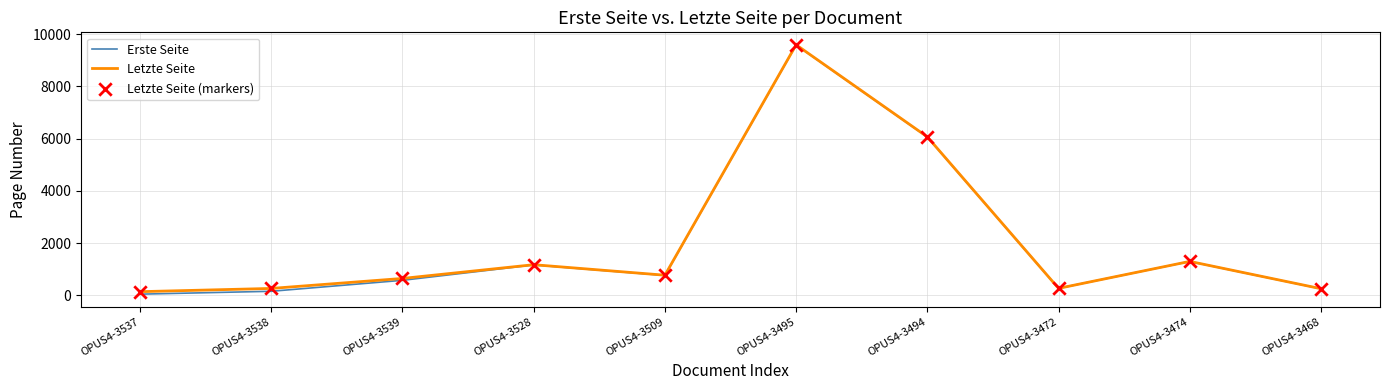

True or false: Letzte Seite has a value of 6069 at OPUS4-3494.

True